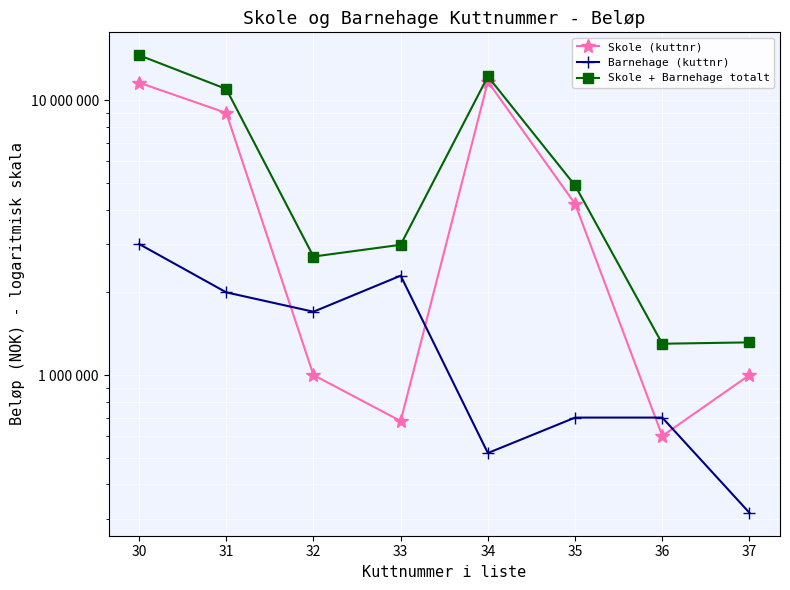

What is the sum of all Barnehage (kuttnr) values?

11235000